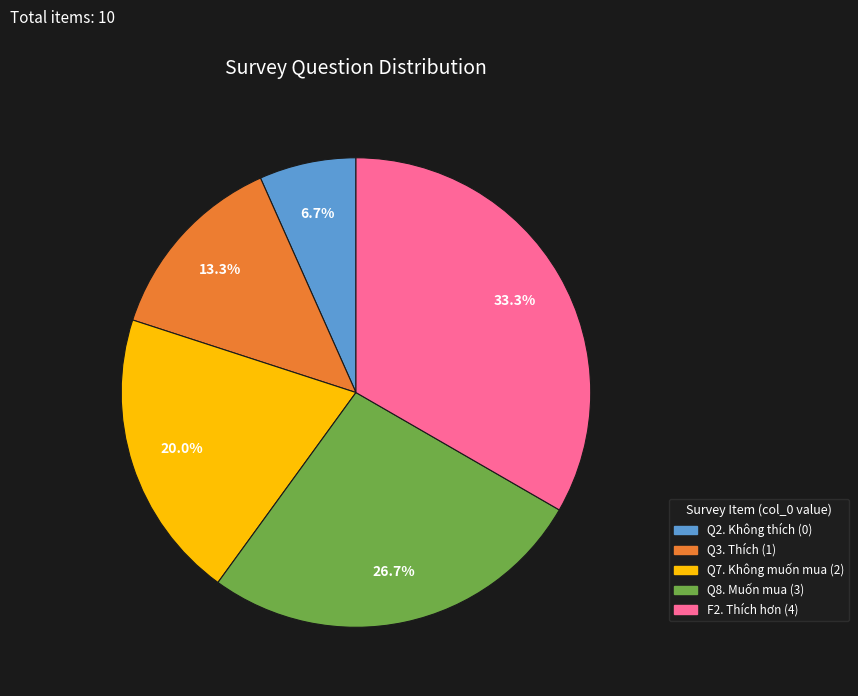

Is there any slice that represents more than half of the pie?

No